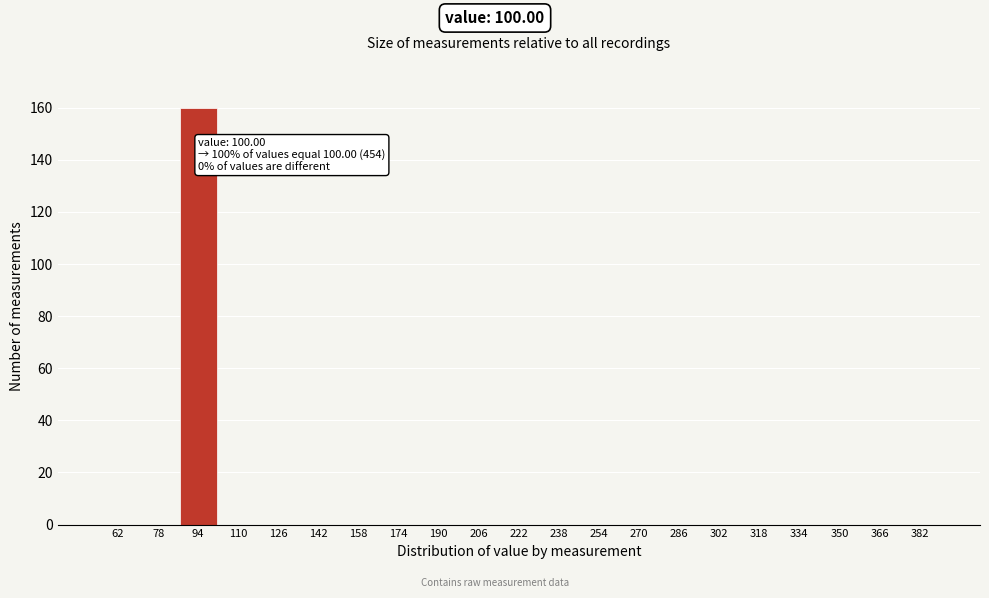

Reading left to right, extract all data points from this chart.

62=0	78=0	94=160	110=0	126=0	142=0	158=0	174=0	190=0	206=0	222=0	238=0	254=0	270=0	286=0	302=0	318=0	334=0	350=0	366=0	382=0